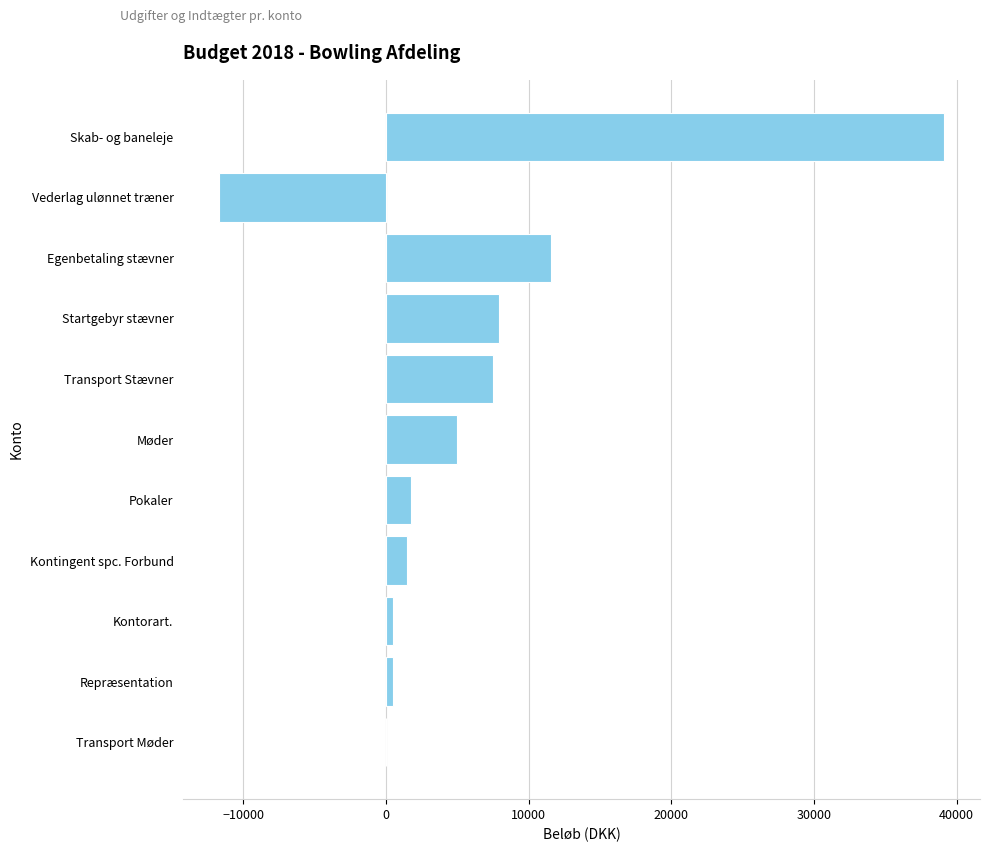

What is the sum of all values?

63719.5